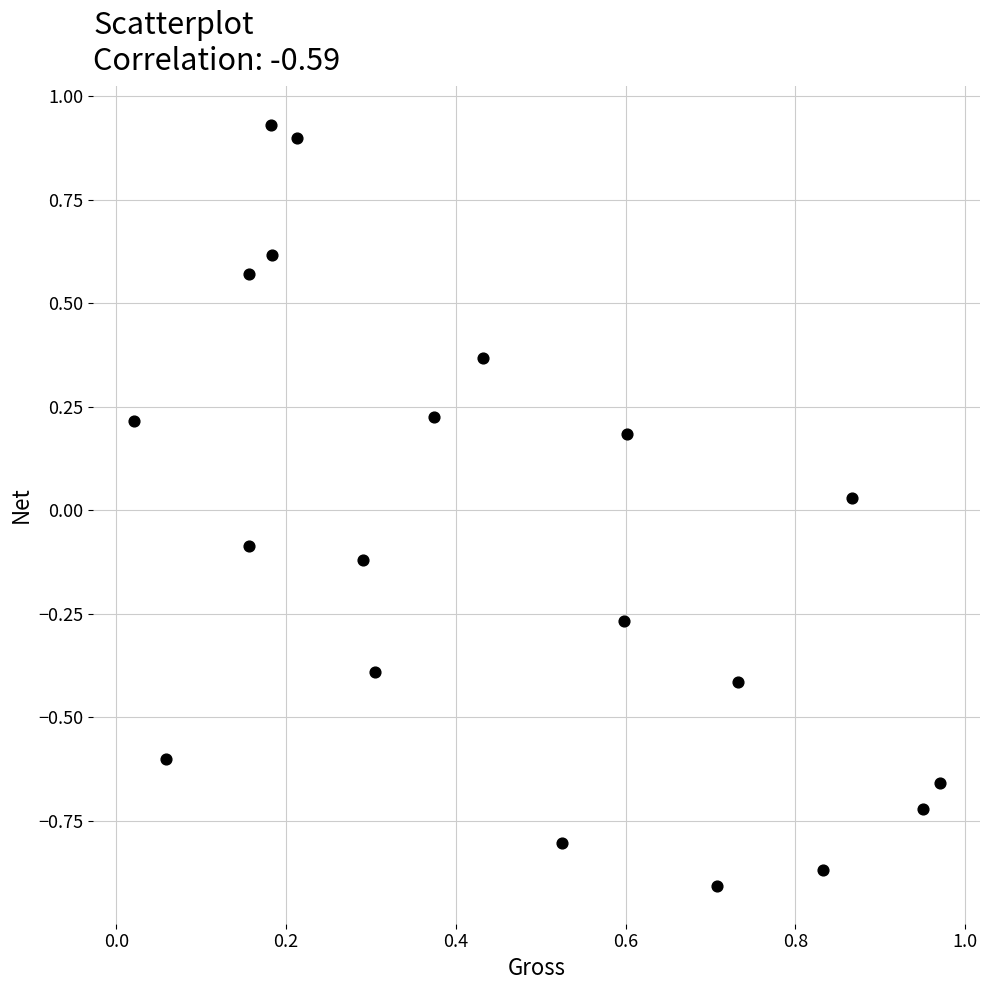

What is the range of Y values (max minus min)?

1.8